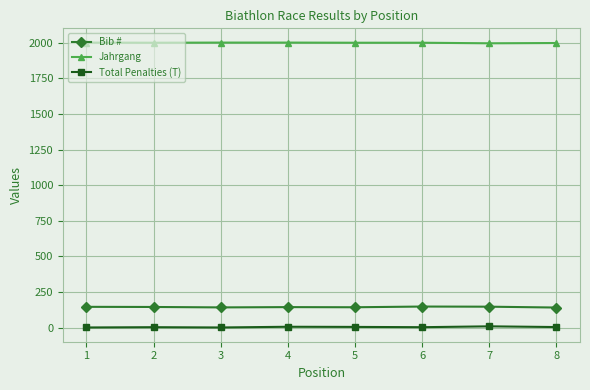

Which series has the largest total across all categories?

Jahrgang